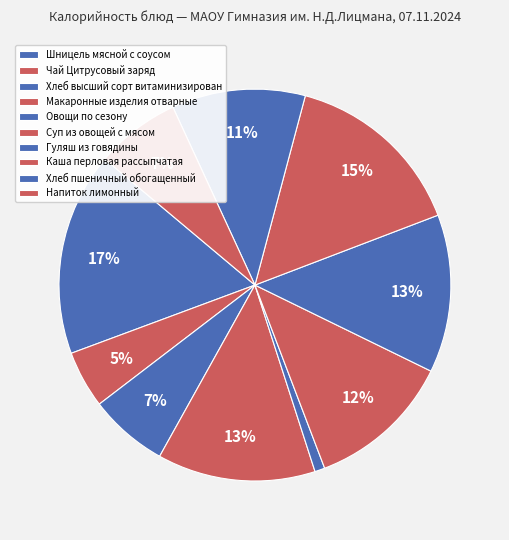

Rank the categories by value from highest to lowest.

Шницель мясной с соусом, Каша перловая рассыпчатая, Макаронные изделия отварные, Гуляш из говядины, Суп из овощей с мясом, Хлеб пшеничный обогащенный, Напиток лимонный, Хлеб высший сорт витаминизированный, Чай Цитрусовый заряд, Овощи по сезону